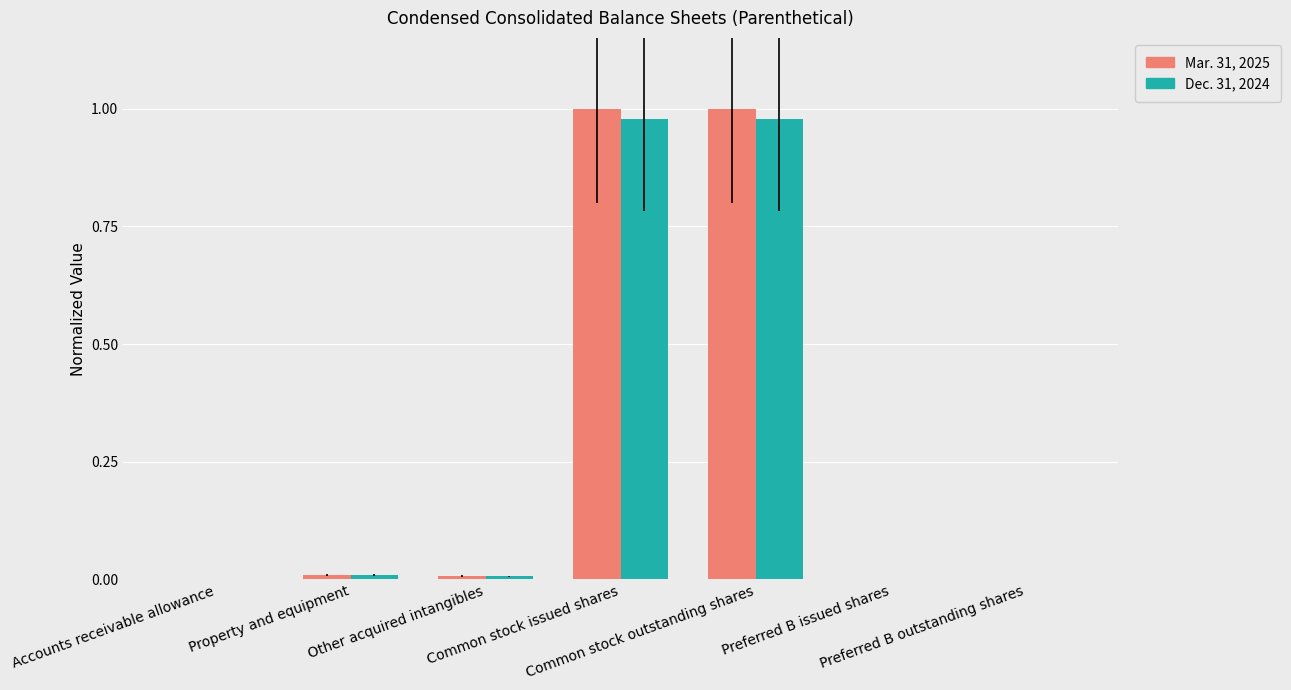

What is the sum of all Mar. 31, 2025 values?

2.0